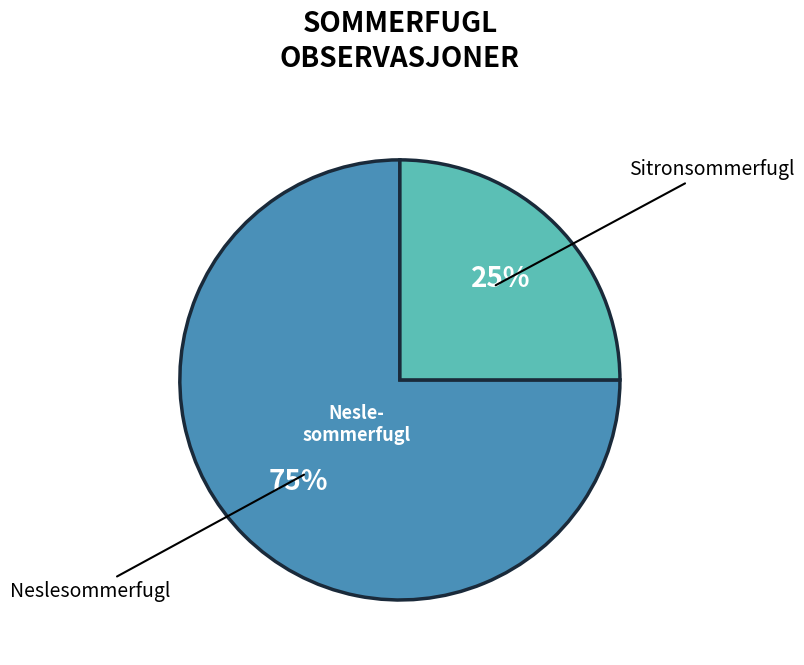

Is there any slice that represents more than half of the pie?

Yes